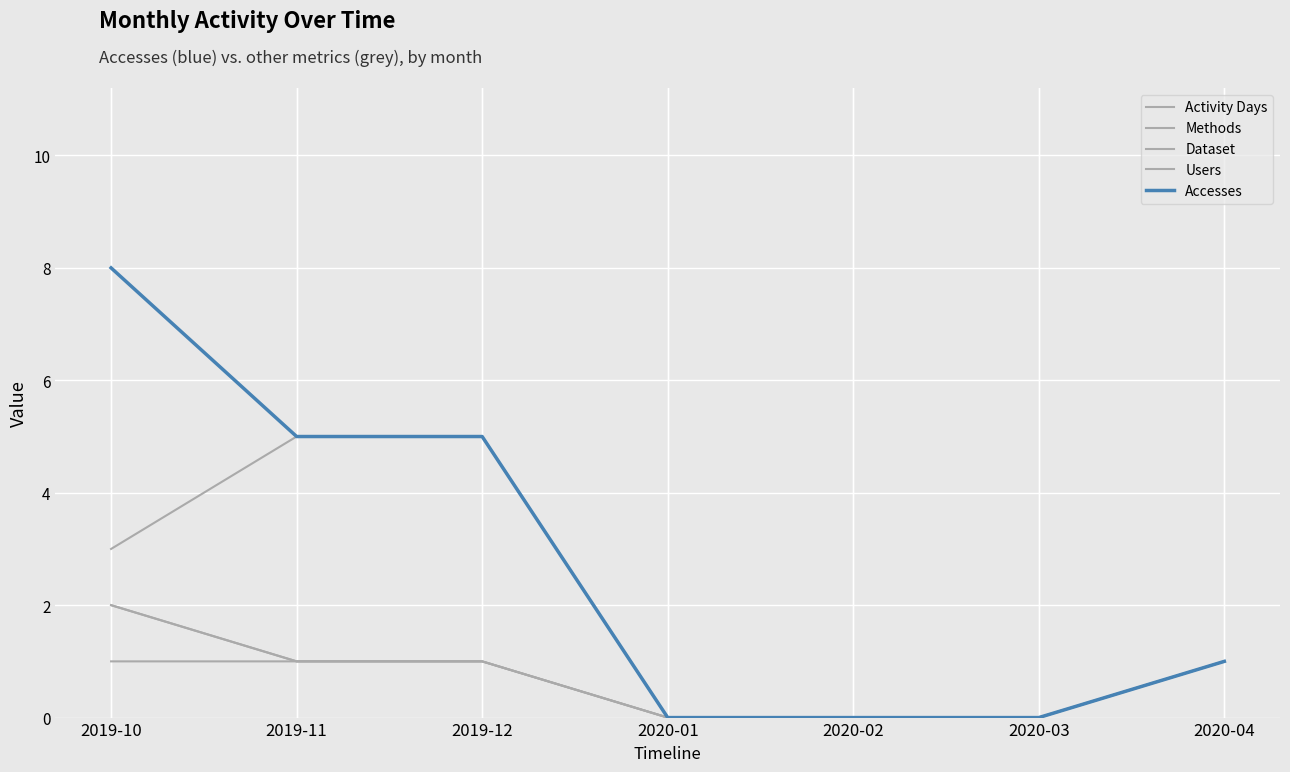

Rank the series by their maximum value, from highest to lowest.

Accesses, Activity Days, Methods, Users, Dataset